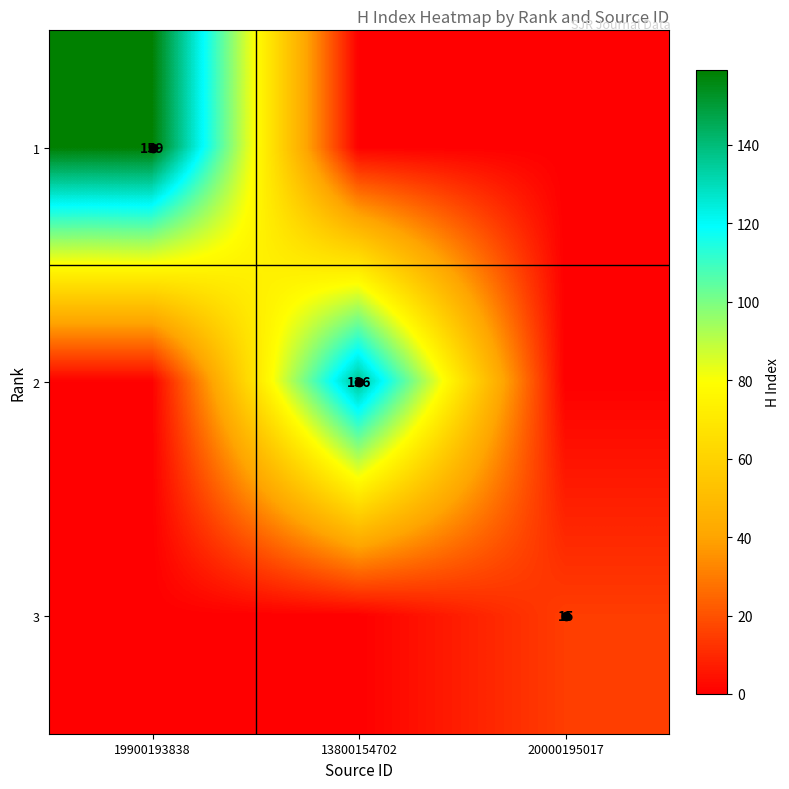

Which has a higher value, 13800154702 or 20000195017?

13800154702